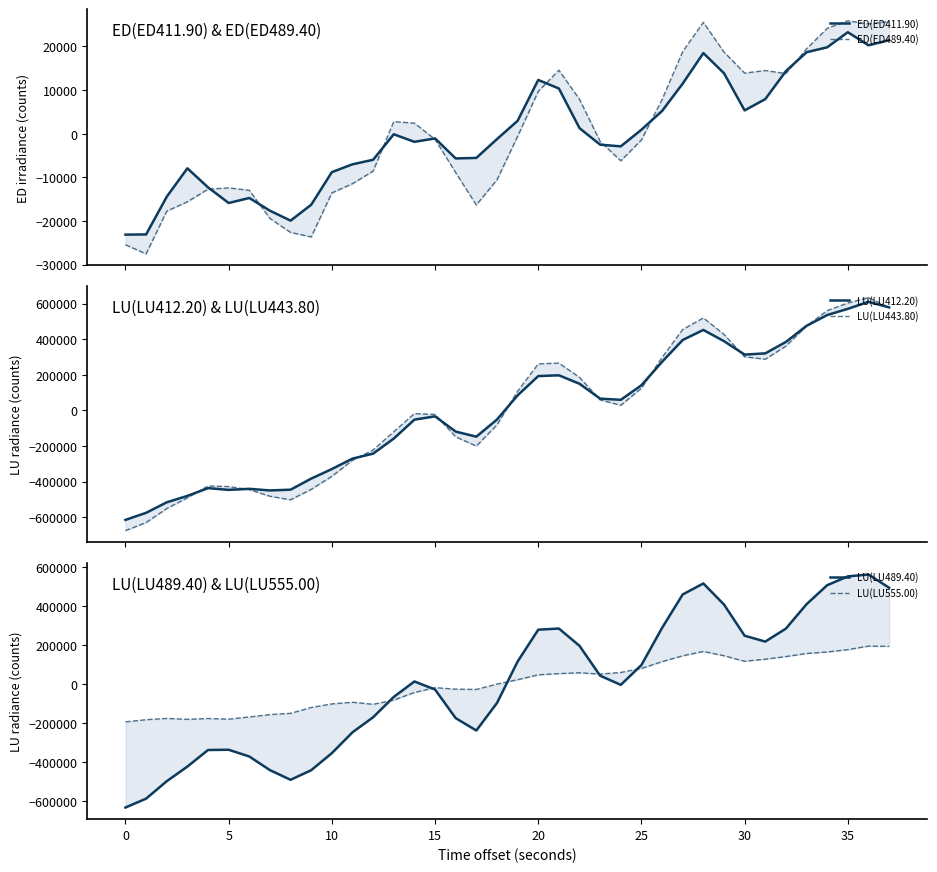

Is the value of LU(LU555.00) at 25 greater than the value of LU(LU443.80) at 37?

No